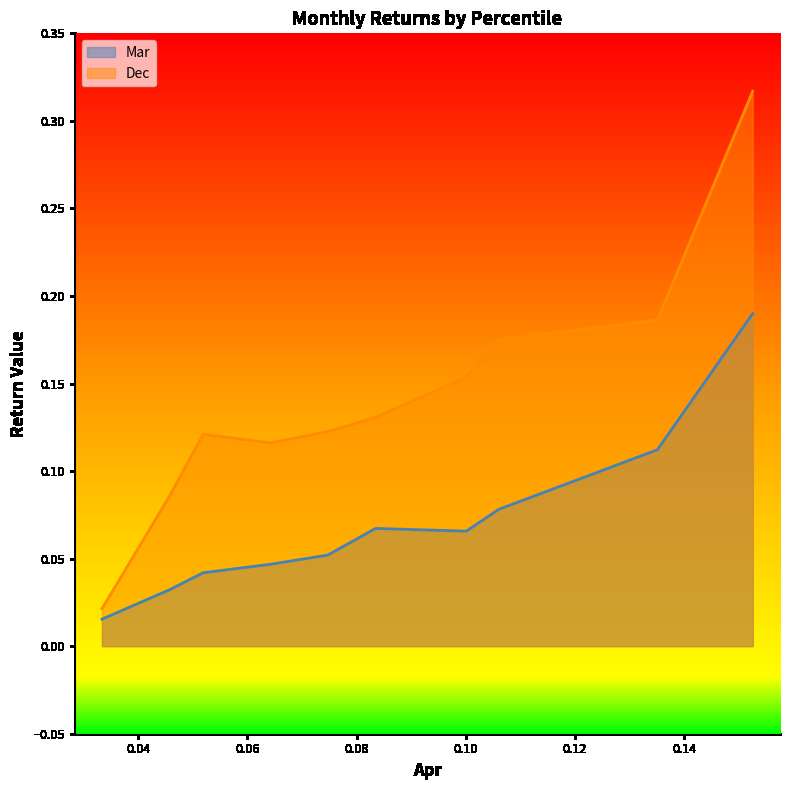

Which series has the largest total across all categories?

Dec